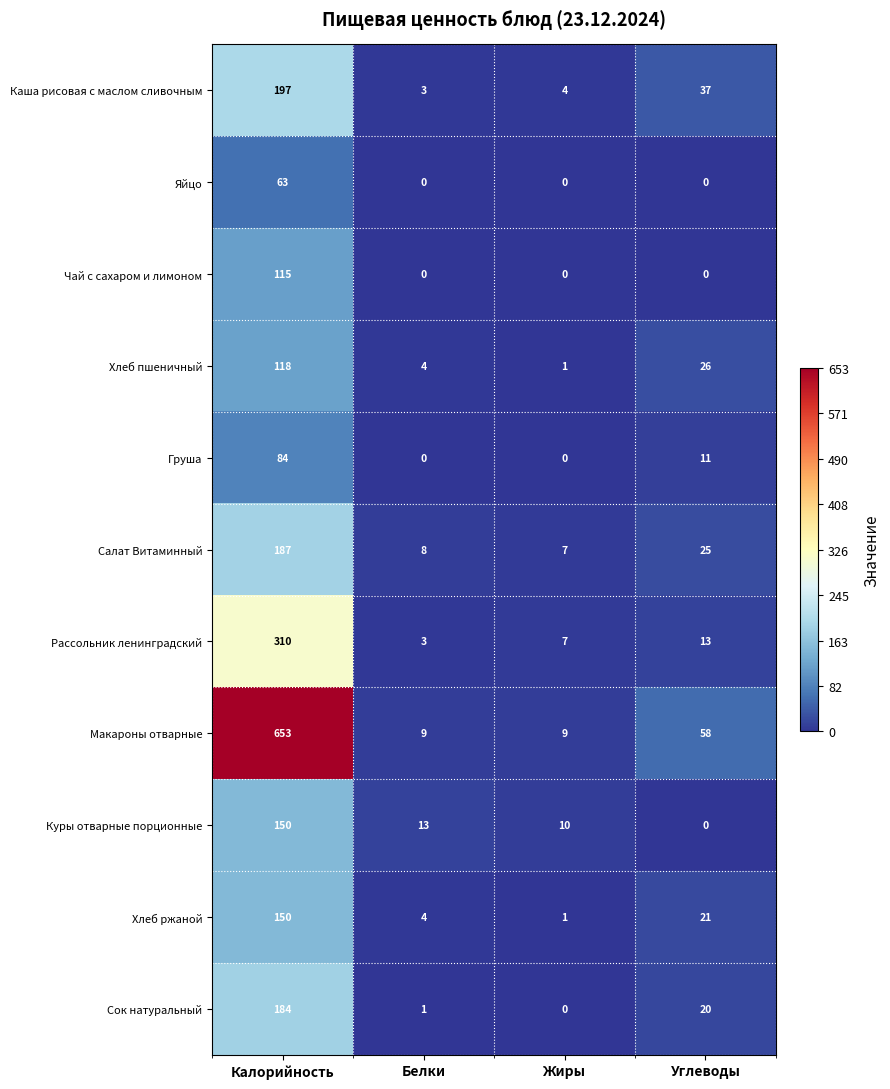

Which series changed the most between Жиры and Углеводы?

Макароны отварные